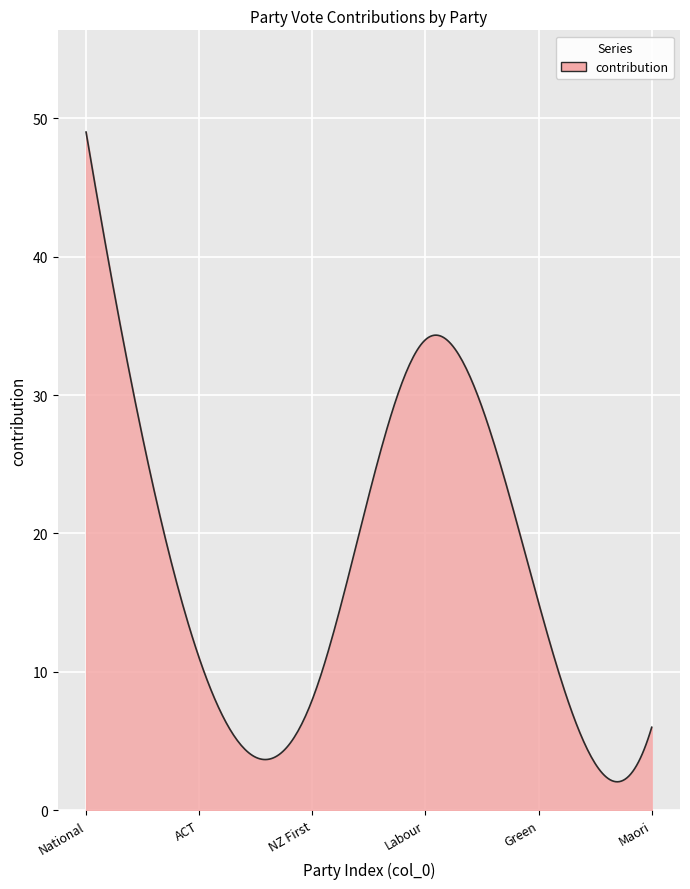

What is the greatest value displayed?

49.0